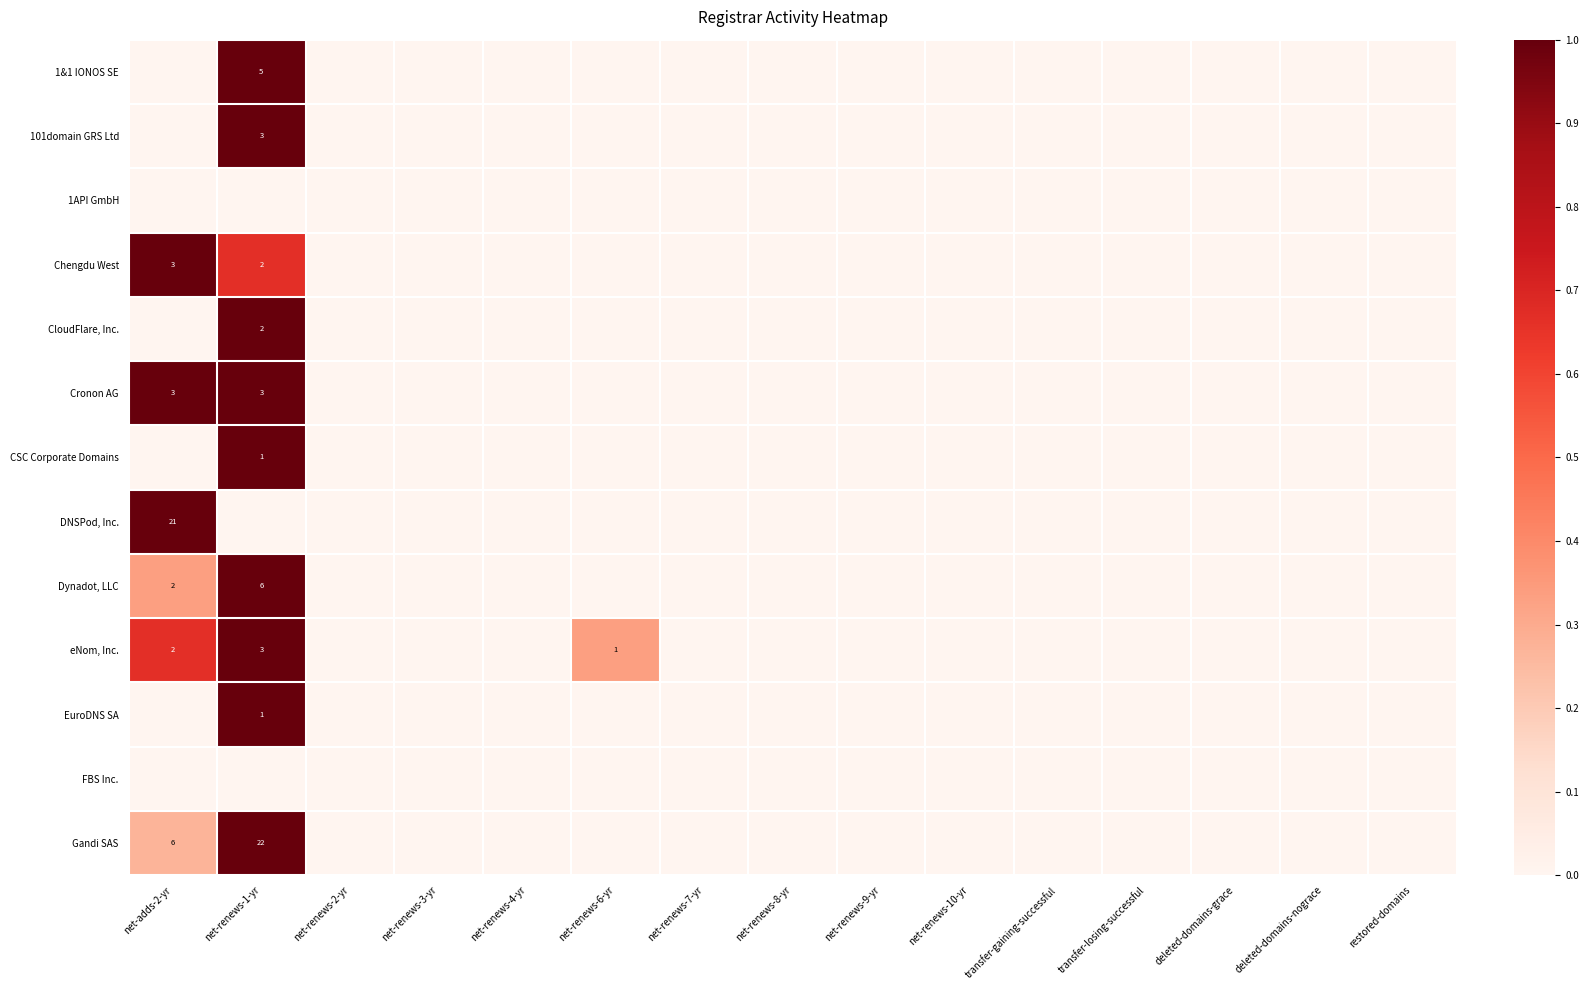

The Cronon AG series shows 5 at net-adds-2-yr. True or false?

False